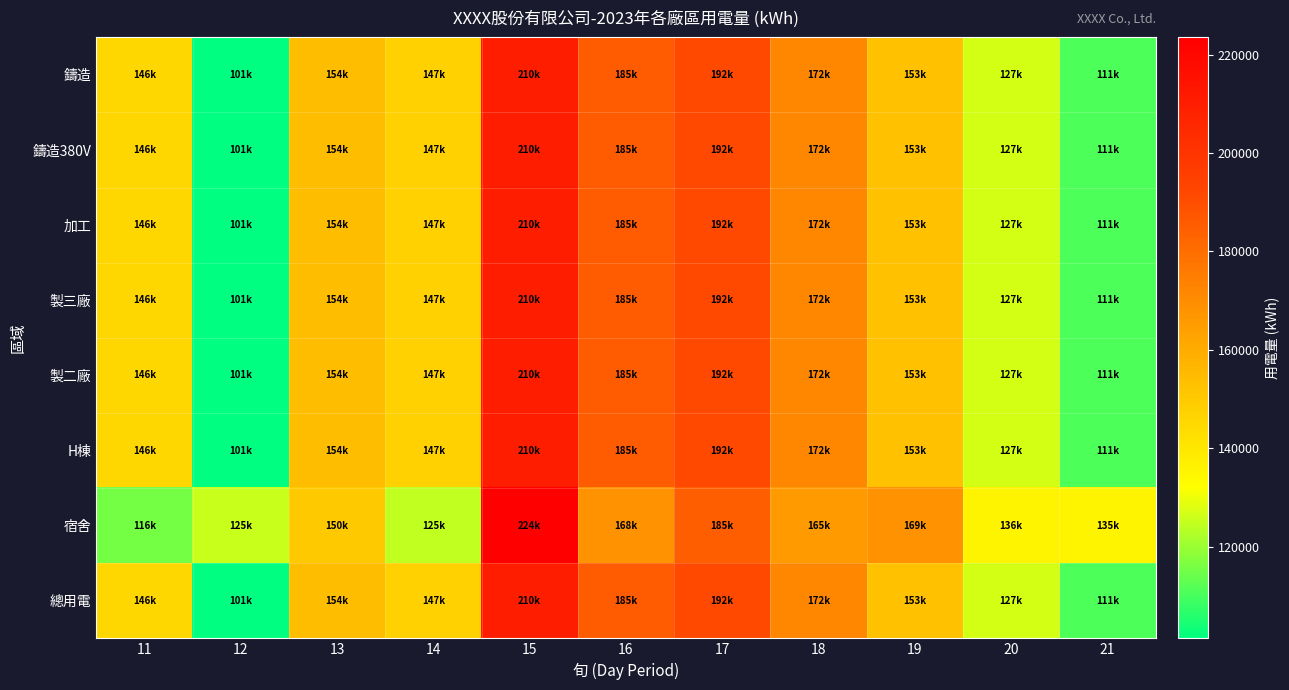

Rank the series at 15 from lowest to highest value.

鑄造, 鑄造380V, 加工, 製三廠, 製二廠, H棟, 總用電, 宿舍